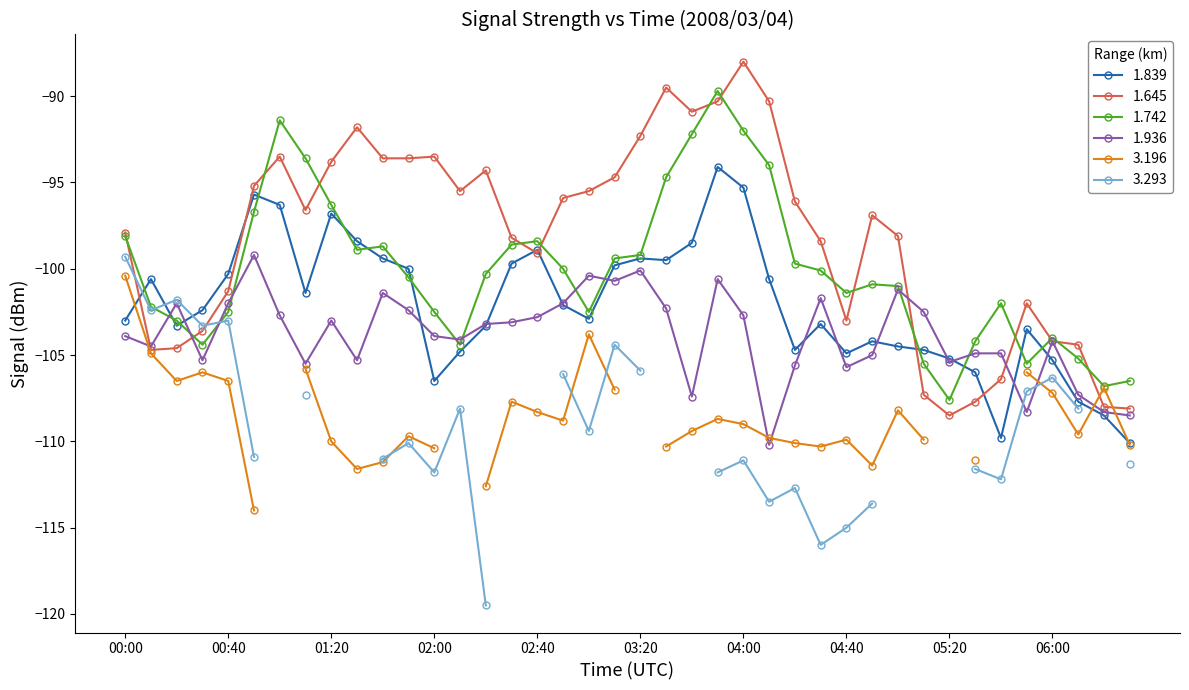

What is the label of the 4th point from the left?

2008/03/04 00:30